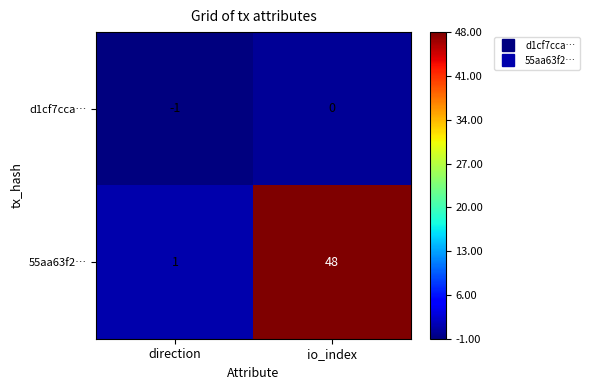

Reading right to left, transcribe all the data shown in this chart.

d1cf7cca…: io_index=0	direction=-1
55aa63f2…: io_index=48	direction=1